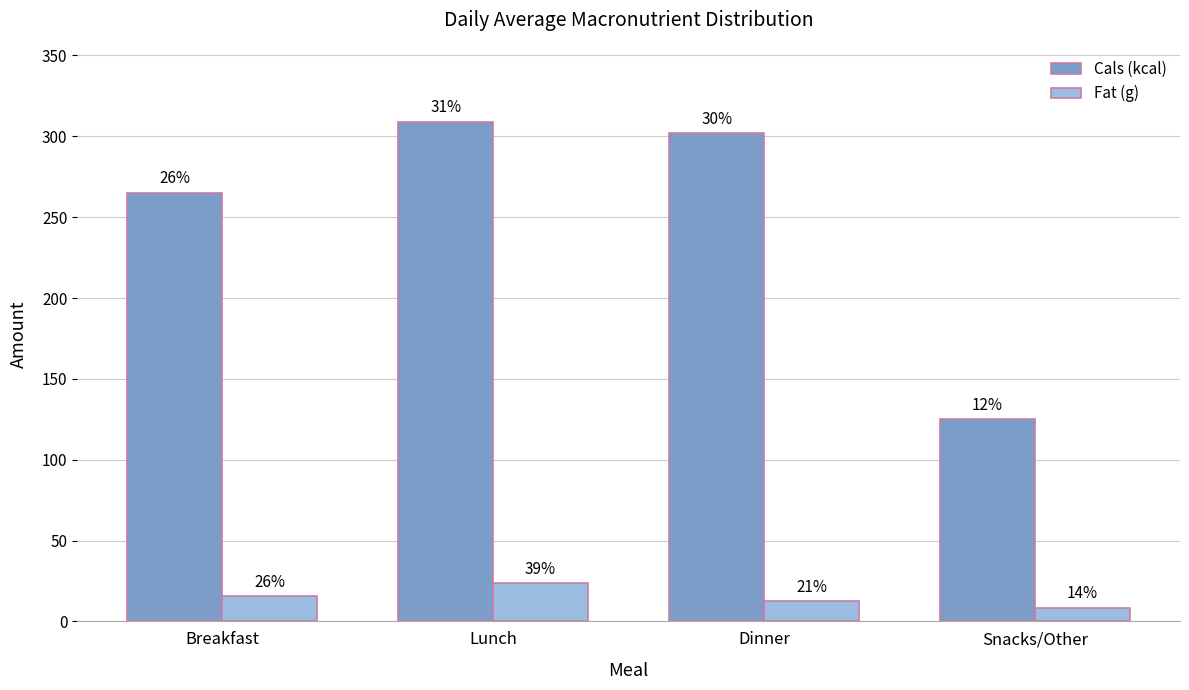

What are all the series names shown in the legend?

Cals (kcal), Fat (g)